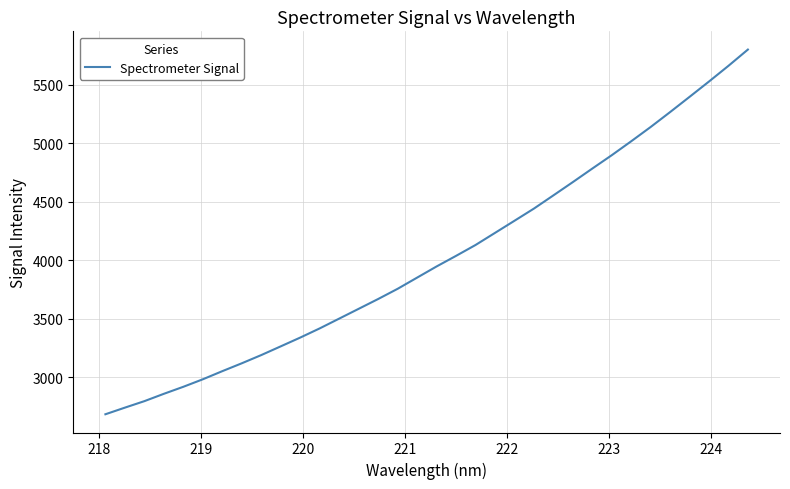

How many lines are shown in the chart?

1